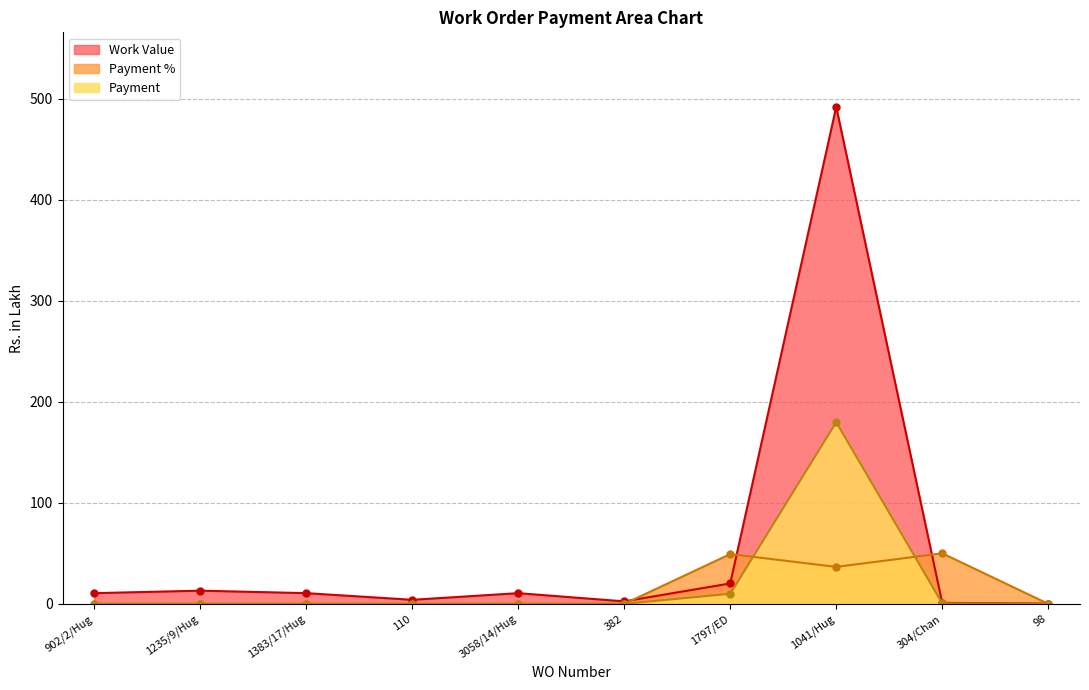

Between 1235/9/Hug and 3058/14/Hug, which series saw the biggest shift?

Work Value